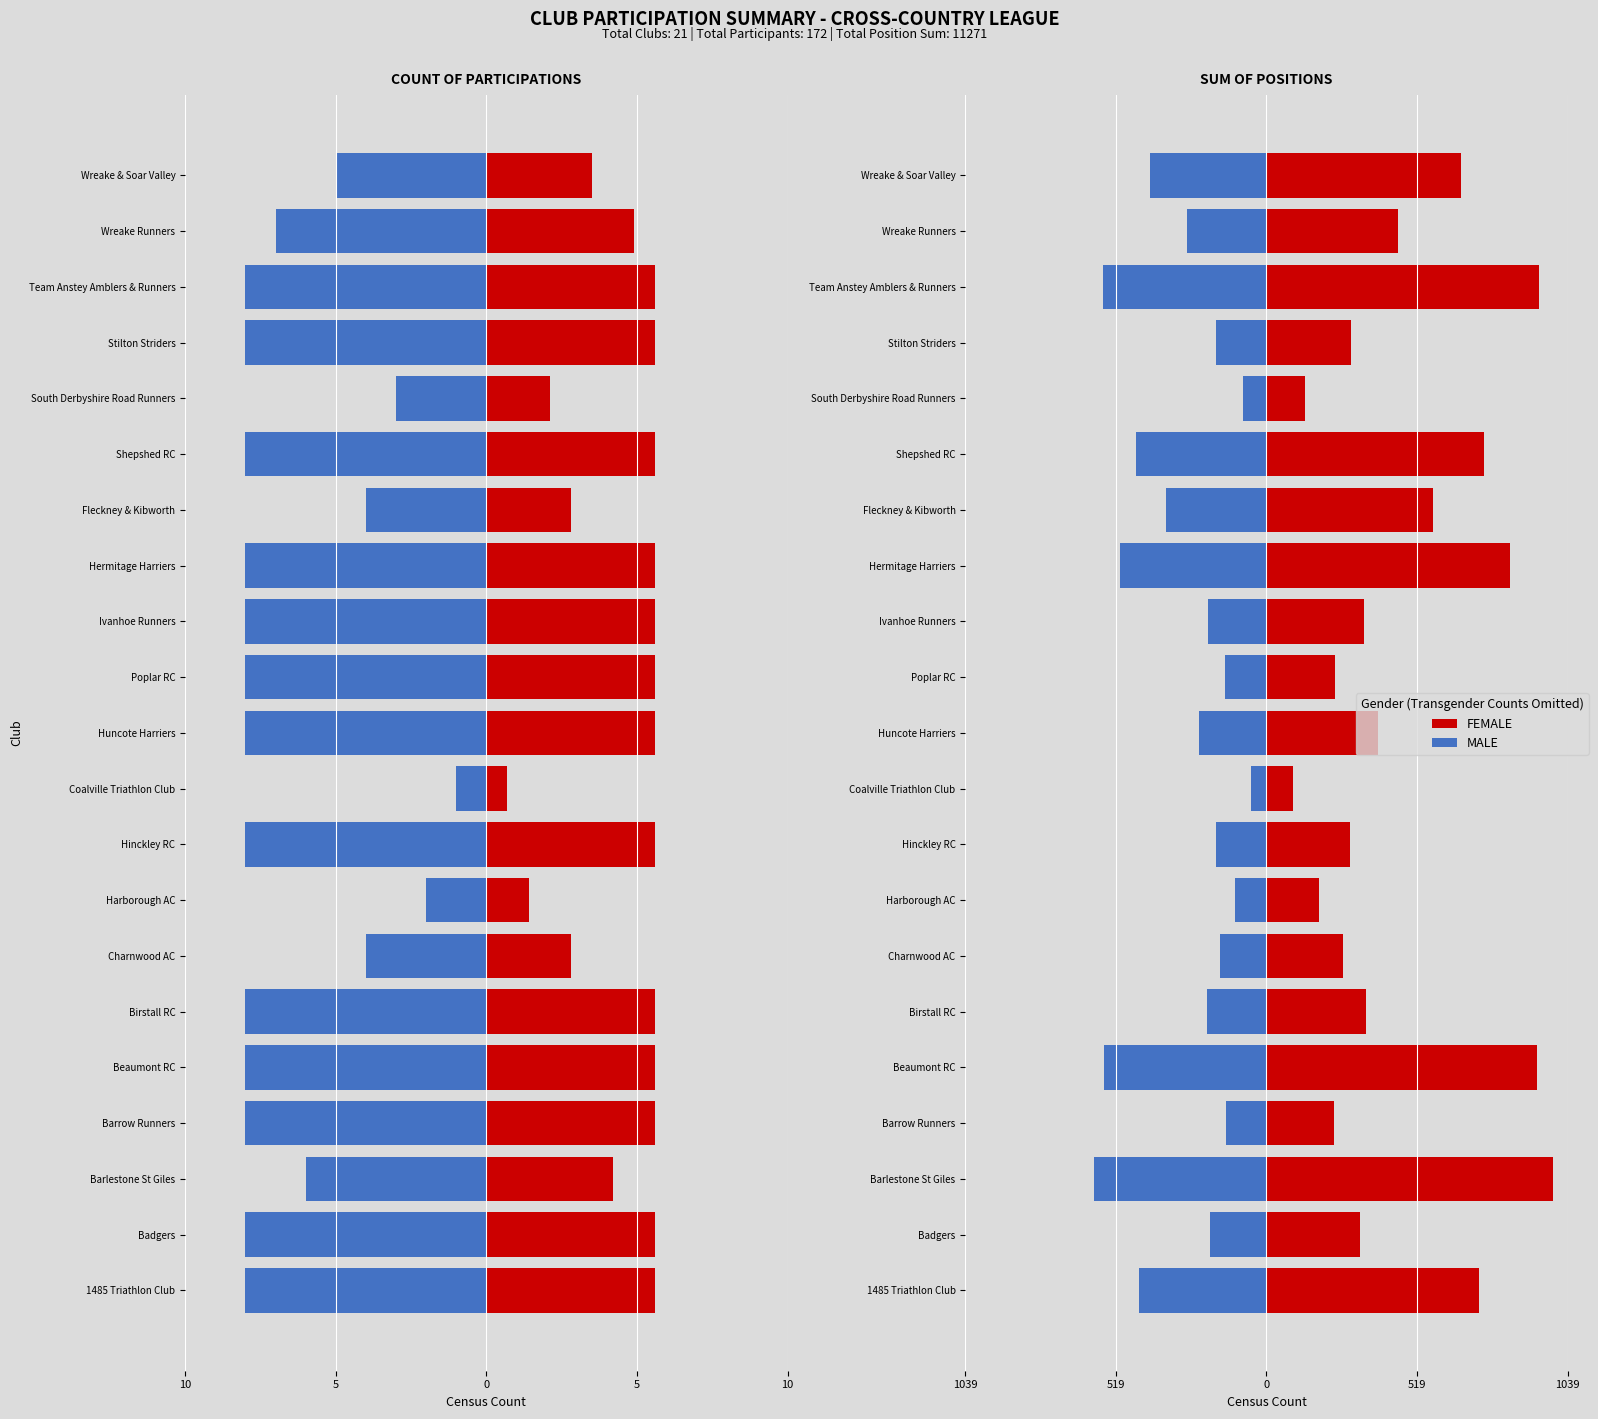

Between South Derbyshire Road Runners and Ivanhoe Runners, which is larger?

South Derbyshire Road Runners